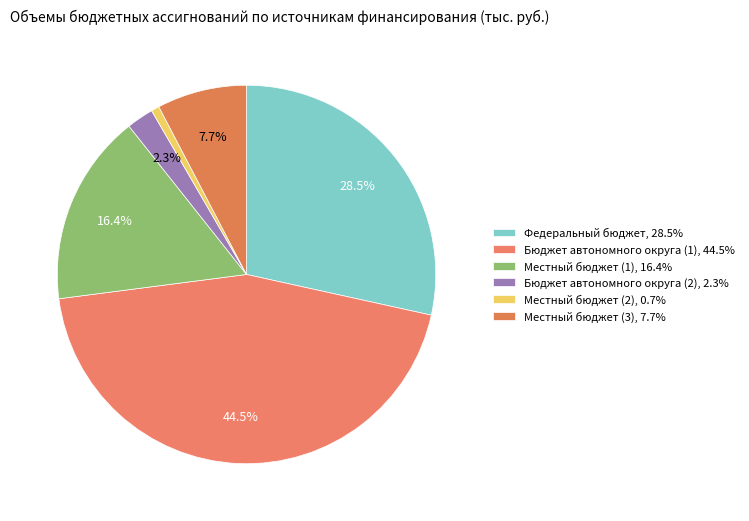

The Местный бюджет (2) slice represents 11% of the pie. True or false?

False